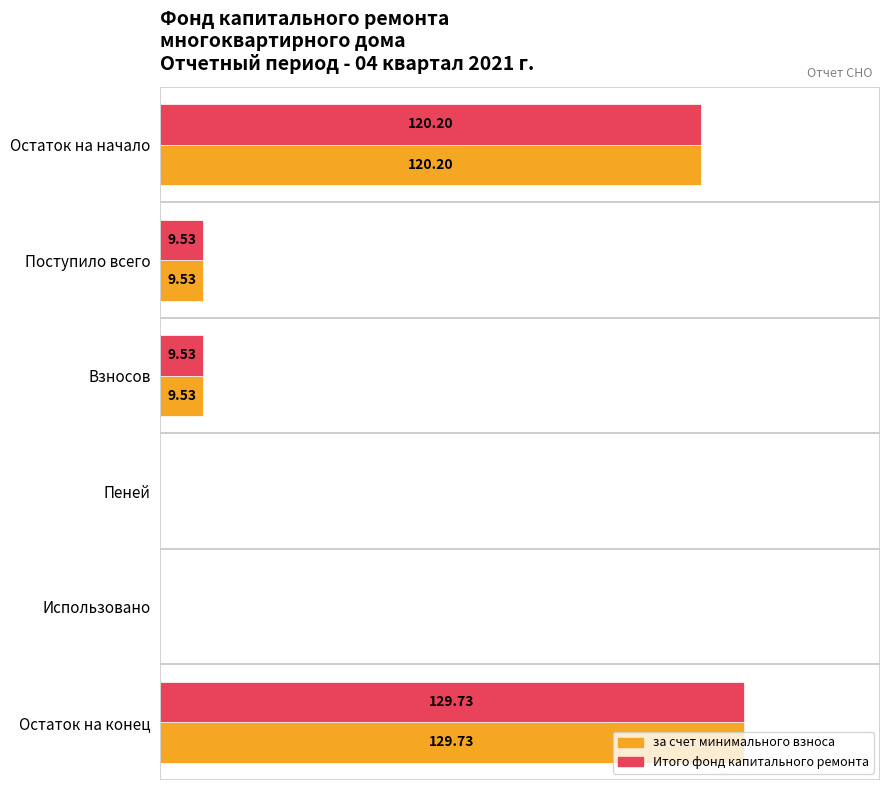

At which category is the sum across all series the highest?

Остаток на конец